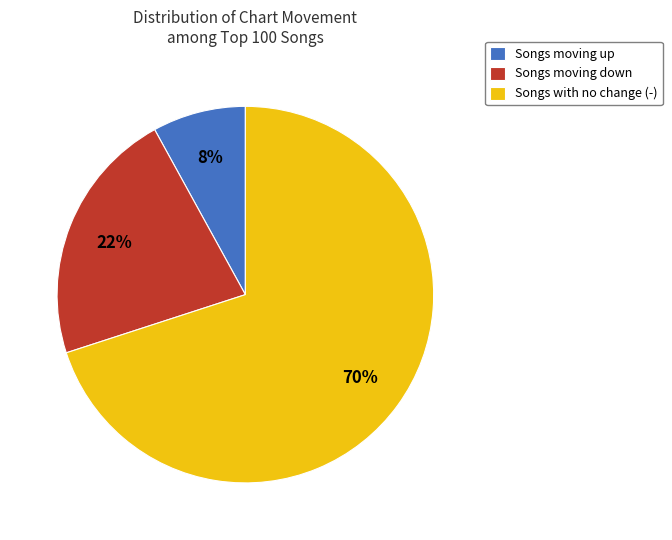

Between Songs with no change (-) and Songs moving up, which is larger?

Songs with no change (-)